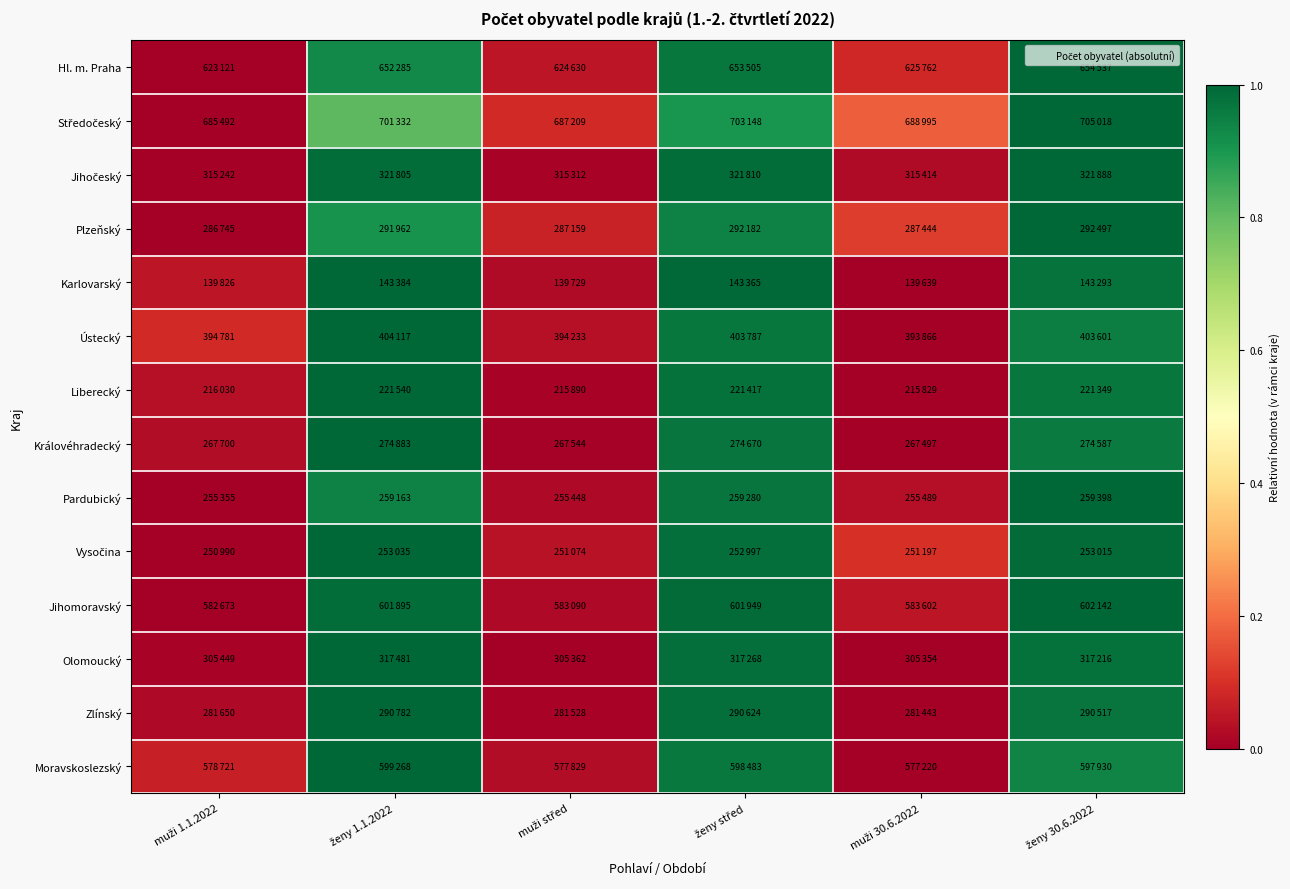

Which series changed the most between muži 1.1.2022 and muži střed?

Středočeský